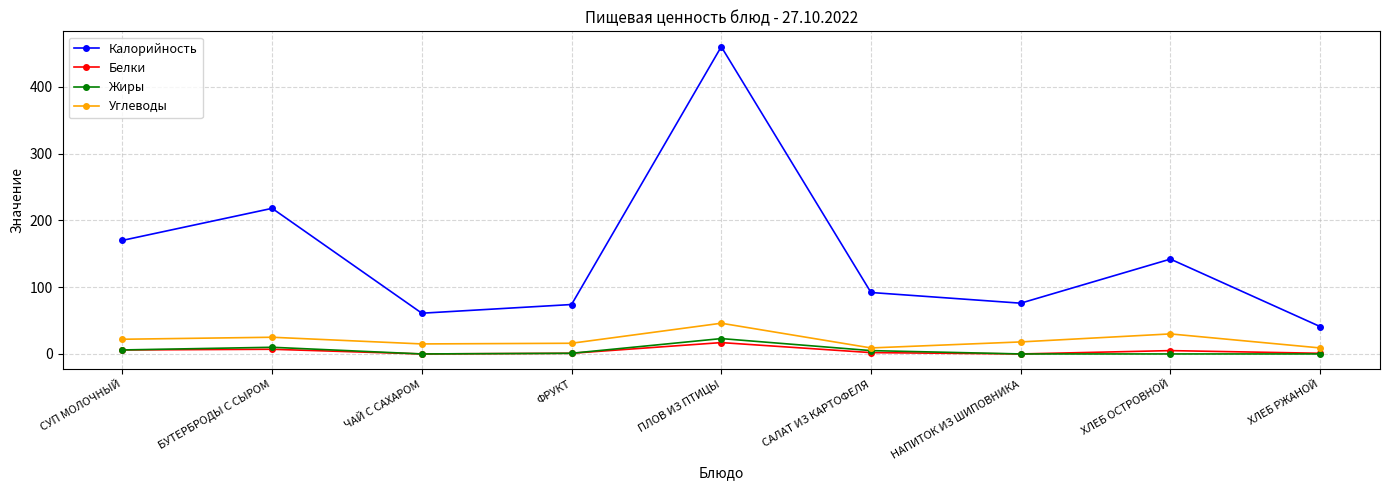

True or false: Калорийность and Жиры intersect in this chart.

False